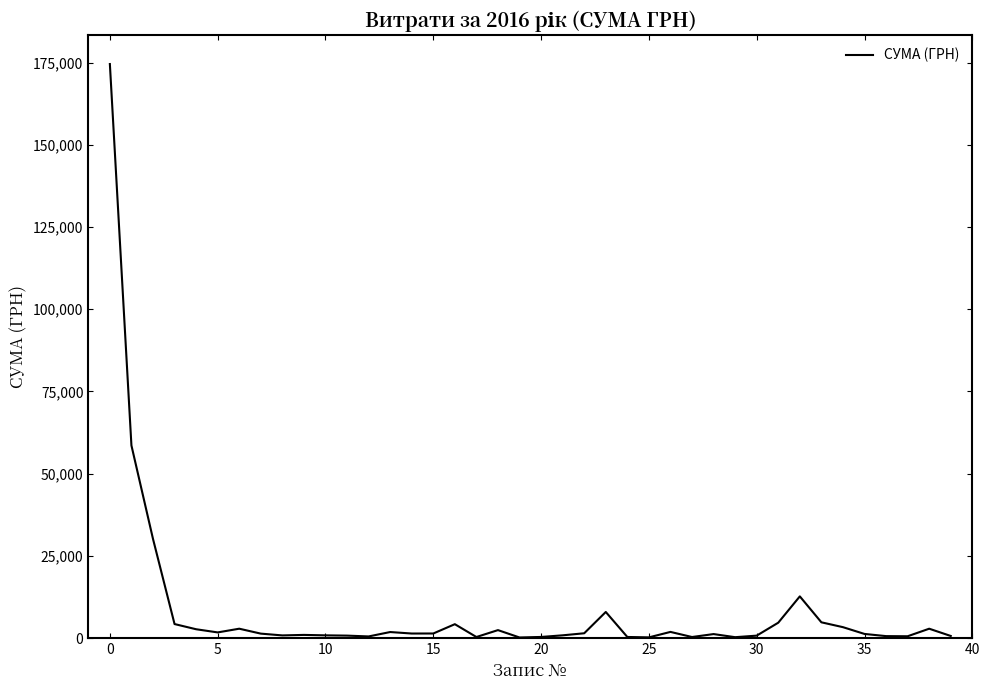

What is the greatest value displayed?

174546.5